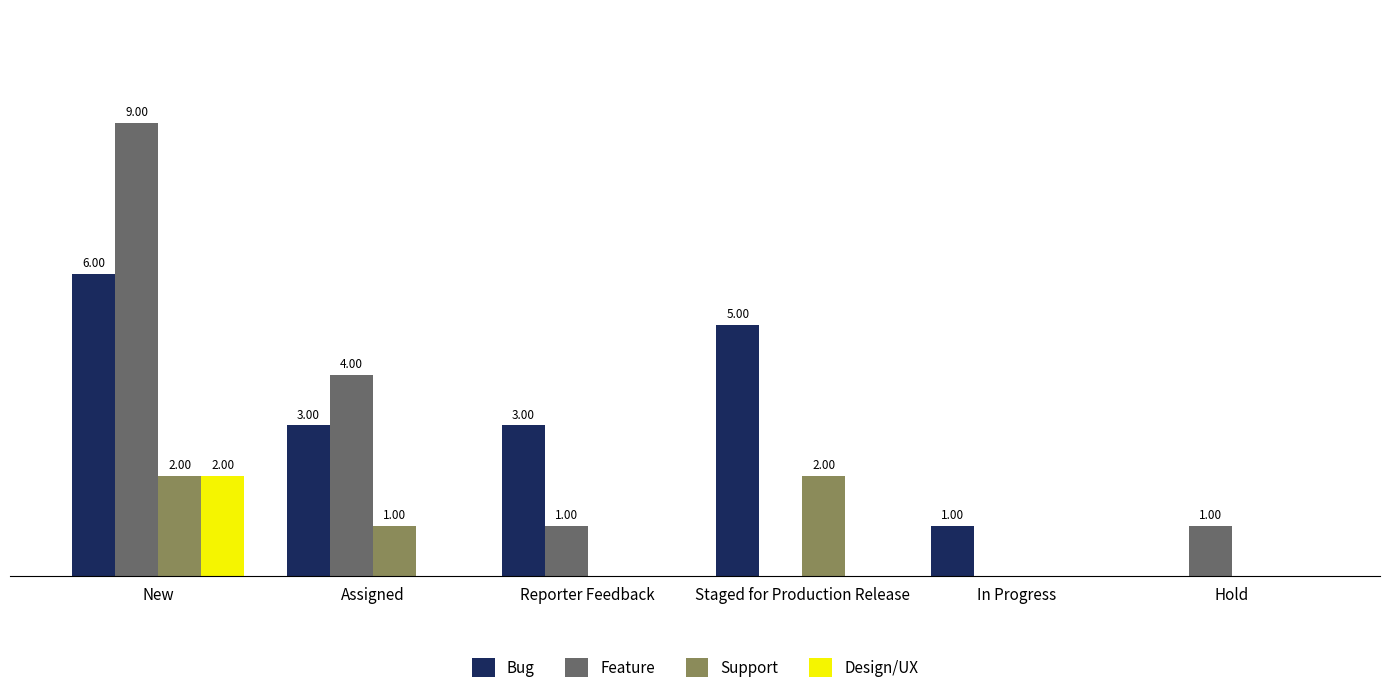

At which label does Bug first exceed 3?

New